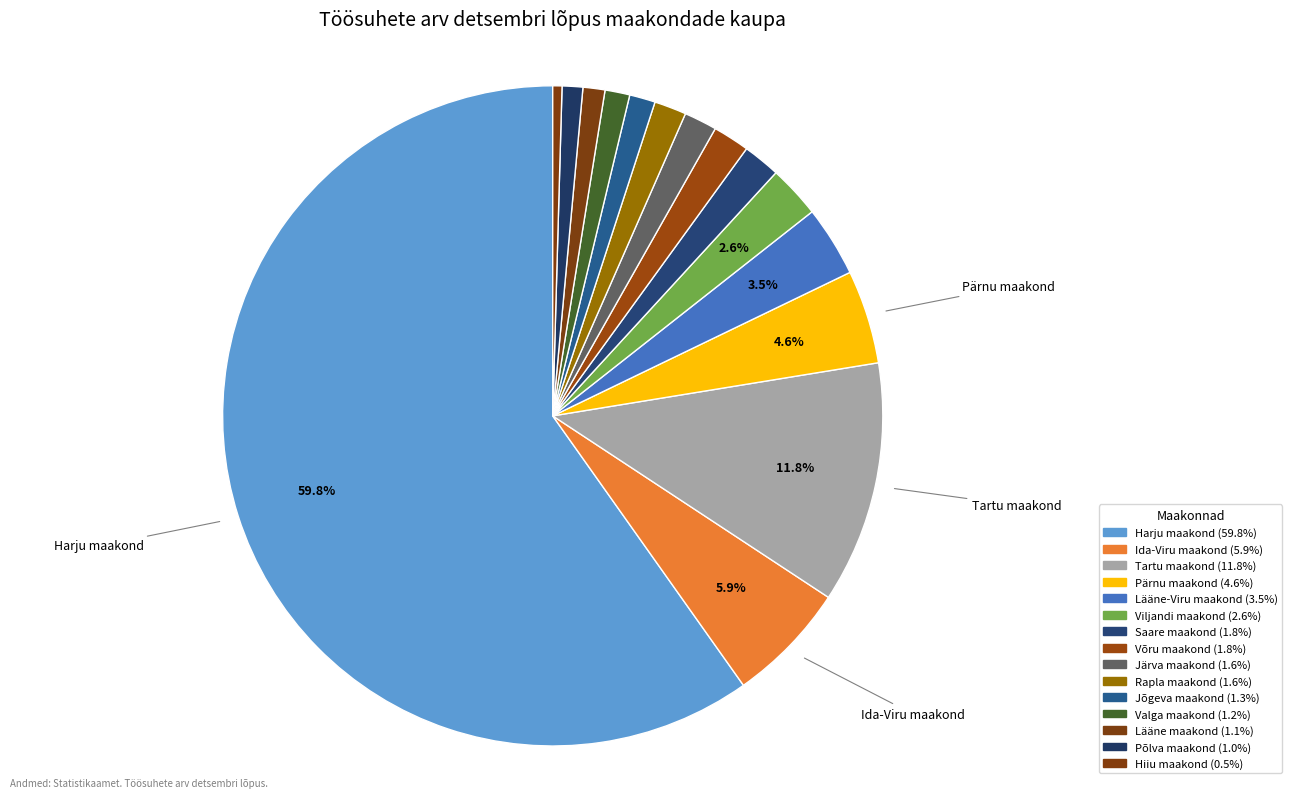

Rank the categories by value from highest to lowest.

Harju maakond, Tartu maakond, Ida-Viru maakond, Pärnu maakond, Lääne-Viru maakond, Viljandi maakond, Saare maakond, Võru maakond, Järva maakond, Rapla maakond, Jõgeva maakond, Valga maakond, Lääne maakond, Põlva maakond, Hiiu maakond